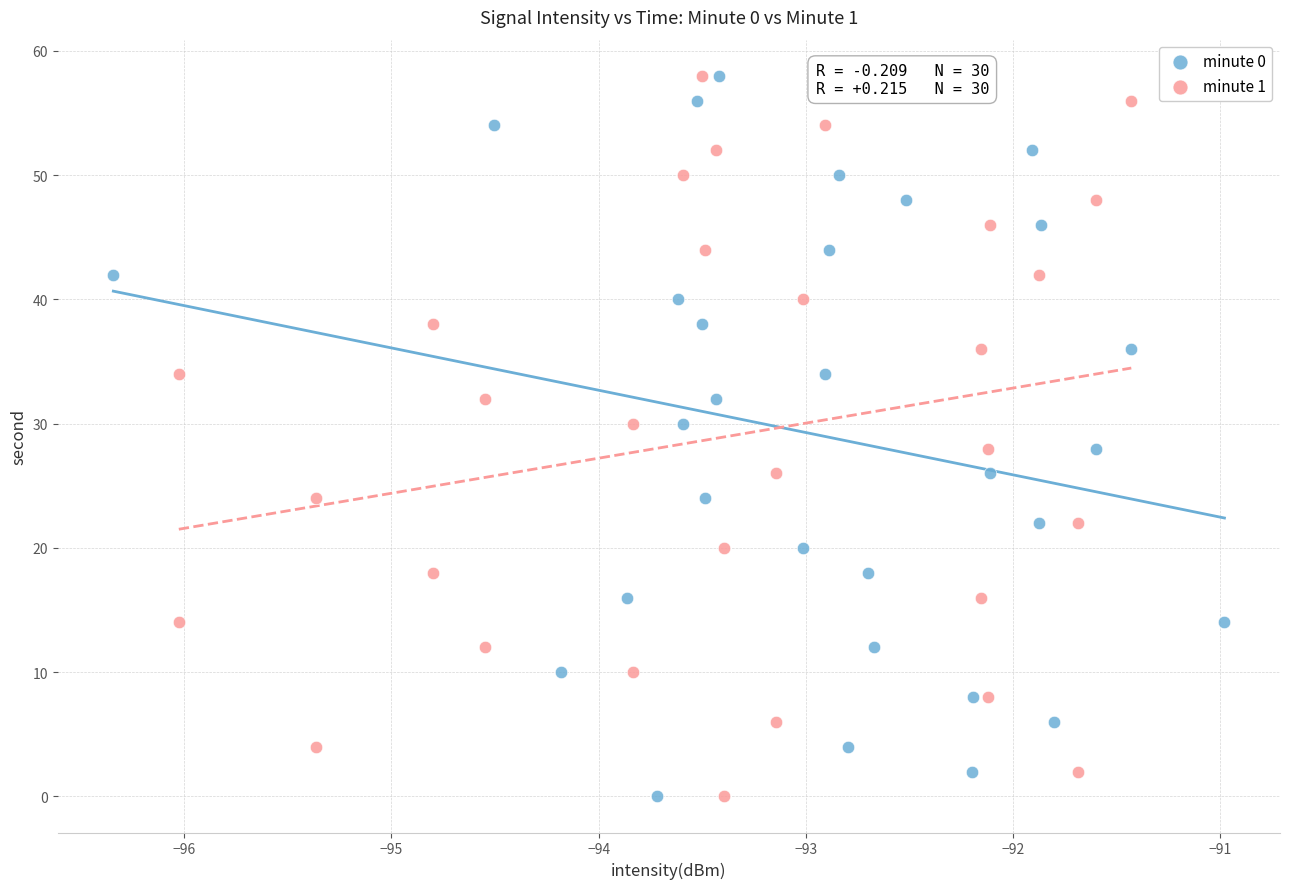

What are all the series names shown in the legend?

minute 0, minute 1